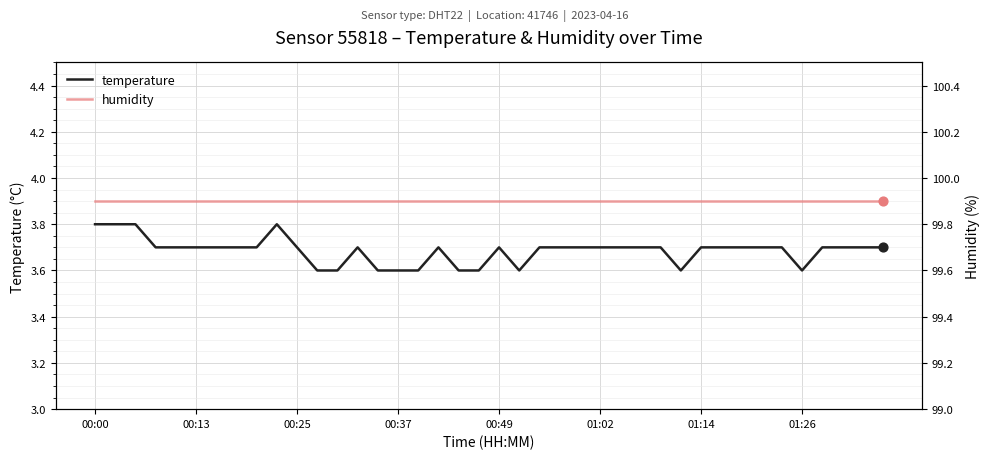

What are all the series names shown in the legend?

temperature, humidity